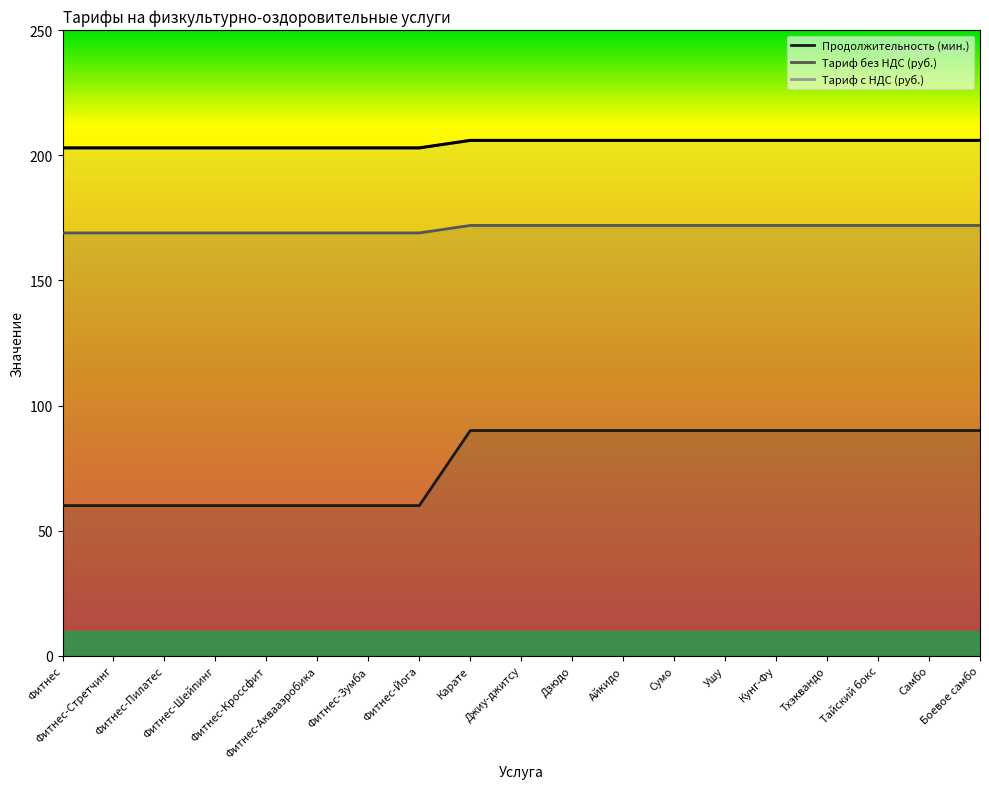

What is the approximate value of Тариф с НДС (руб.) at Дзюдо?

206